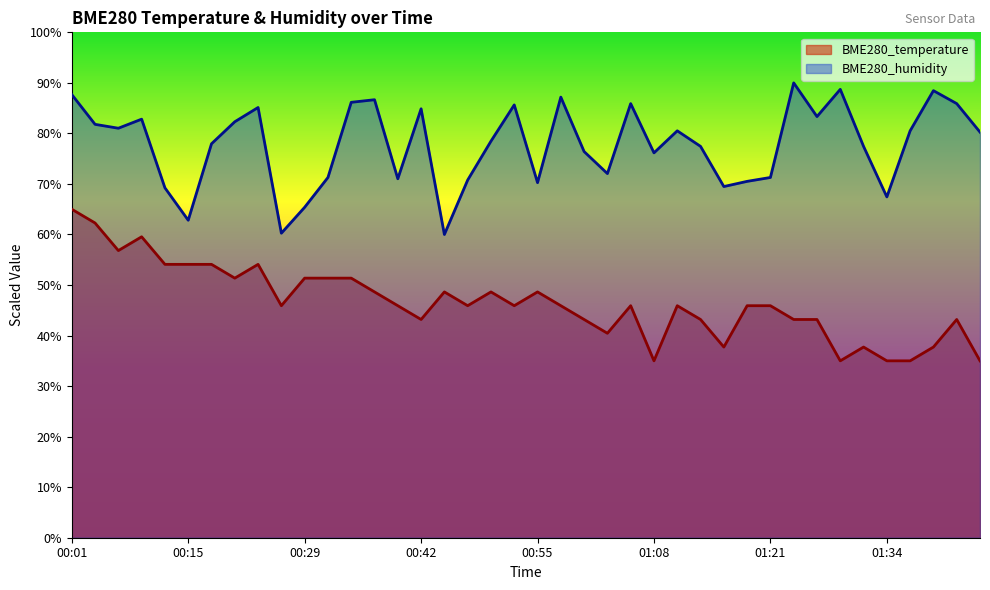

Count the number of categories in the chart.

40